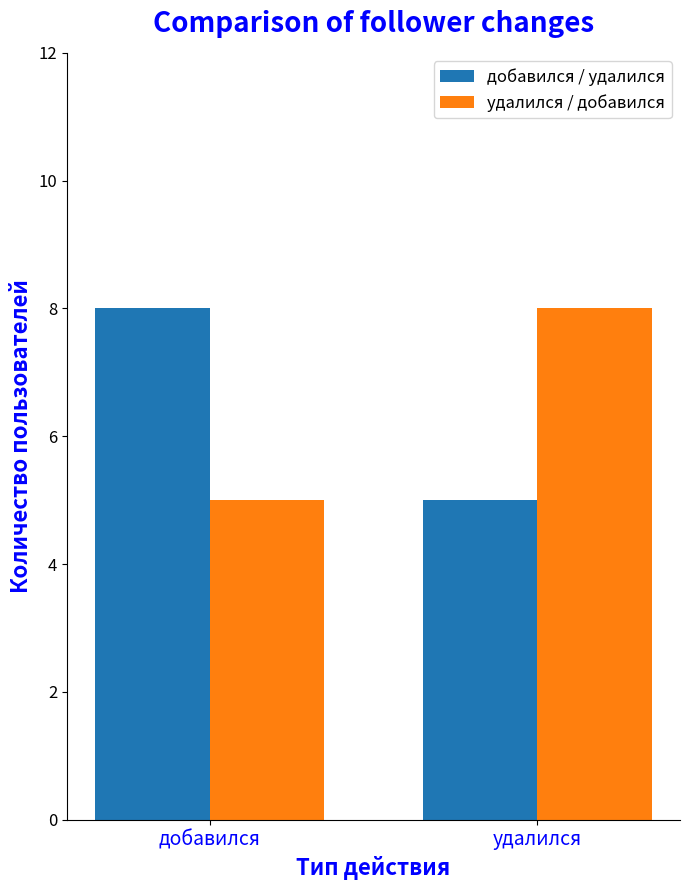

What is the label of the 1st bar from the right?

удалился